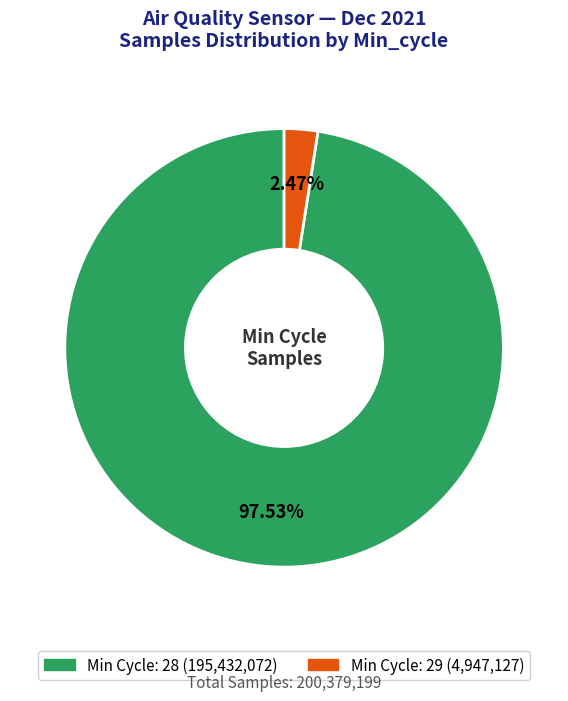

Count the number of slices in the pie.

2